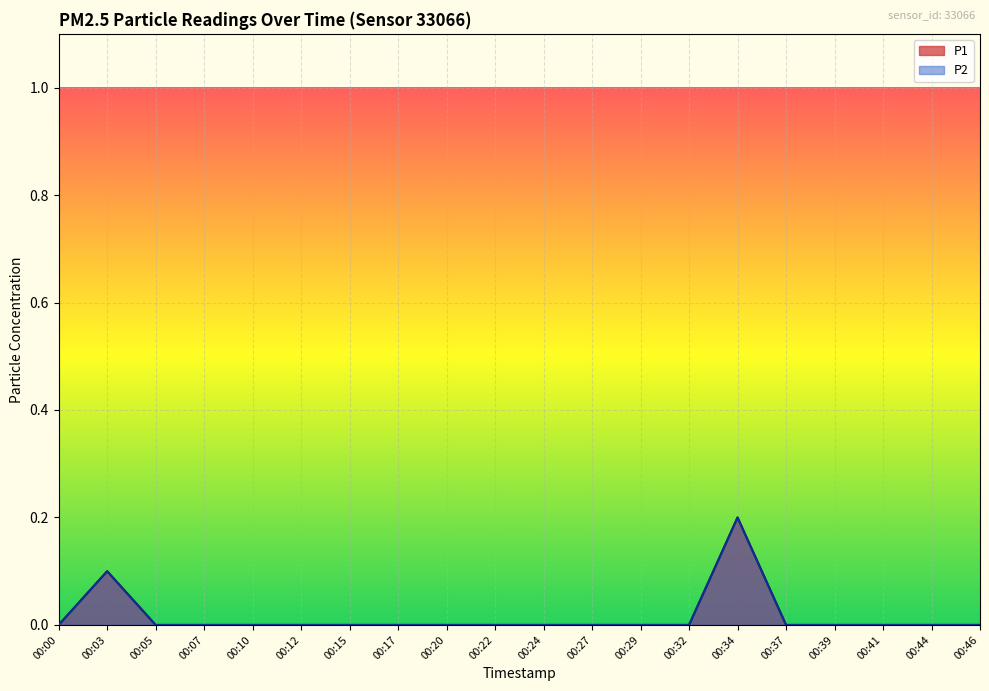

At which category is the sum across all series the highest?

00:34